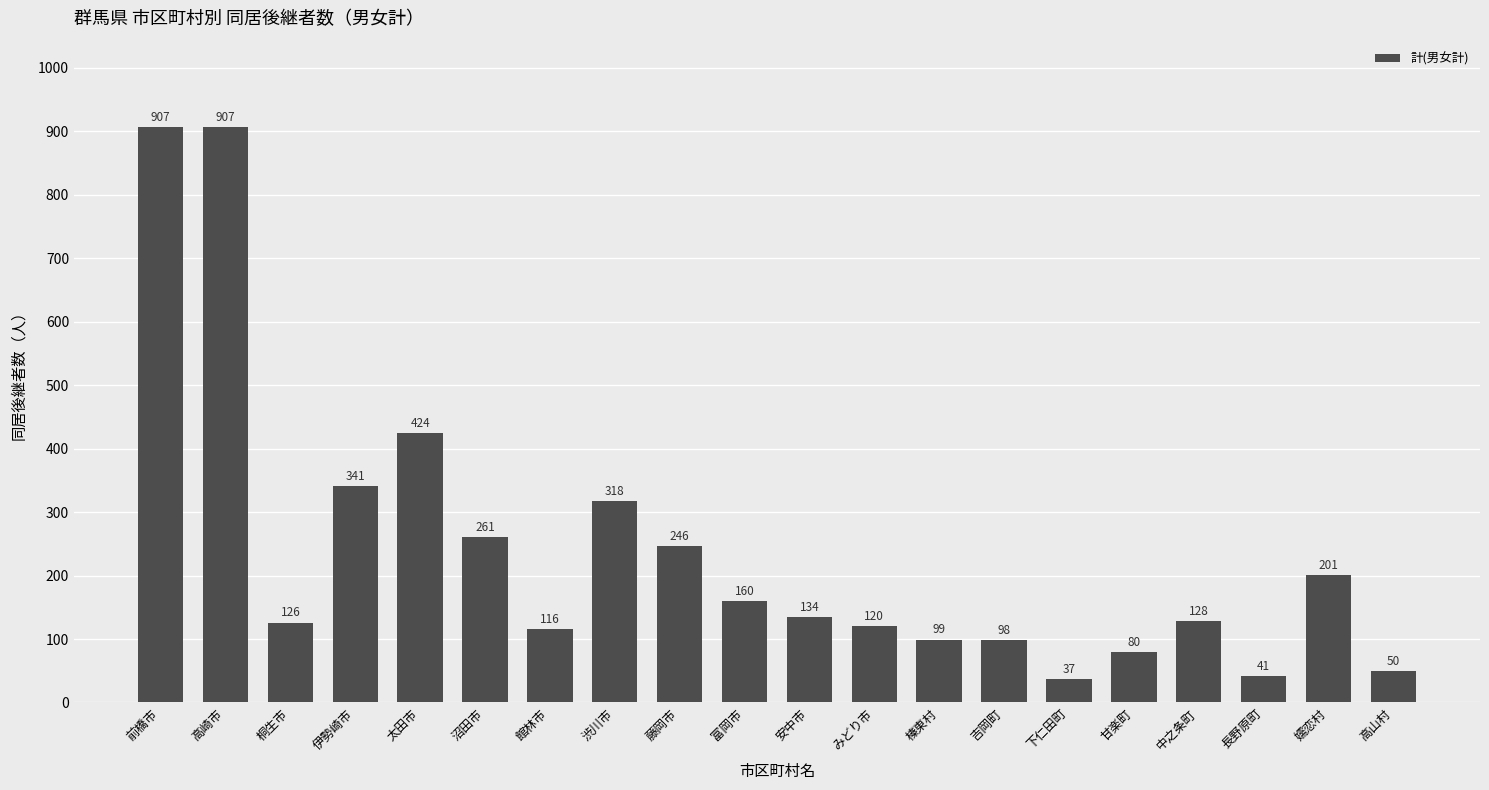

Where is the data nearest to the value 472?

太田市